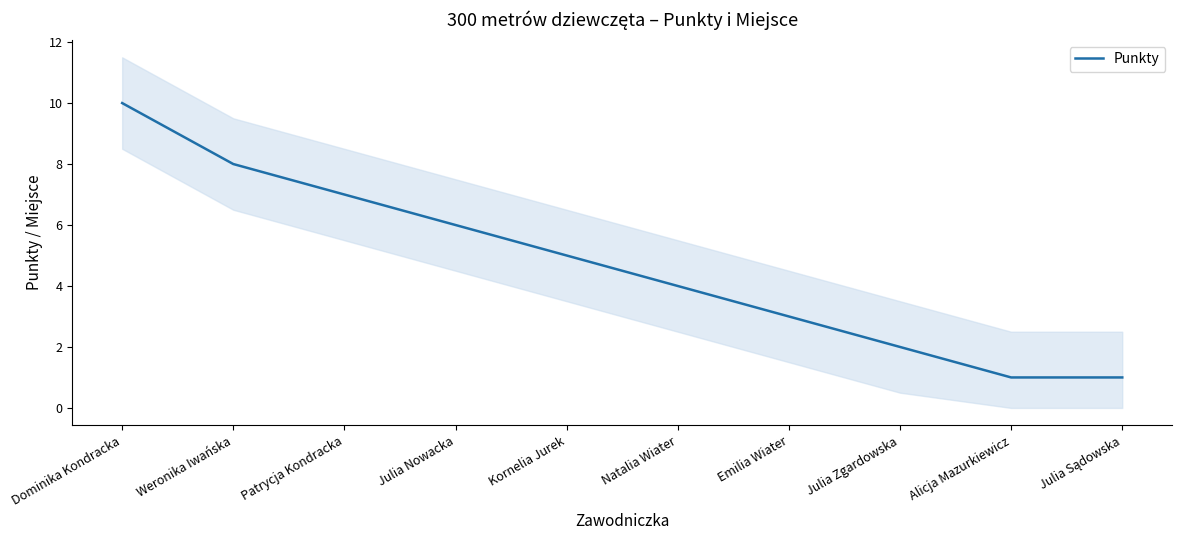

What is the value of the 3rd point from the left?

7